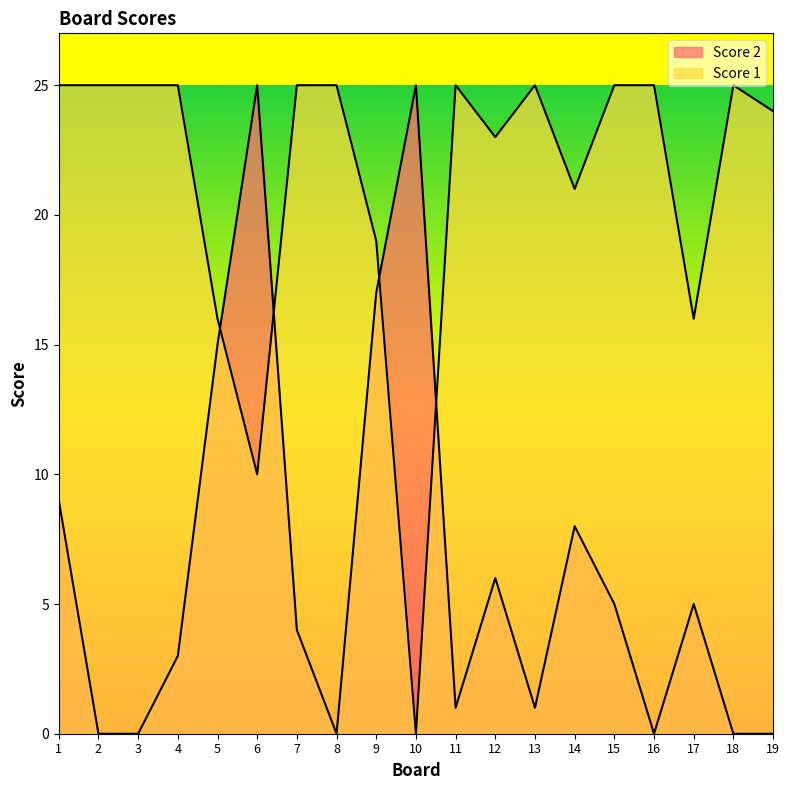

What is the difference between the second highest and minimum values in the Score 2 series?

25